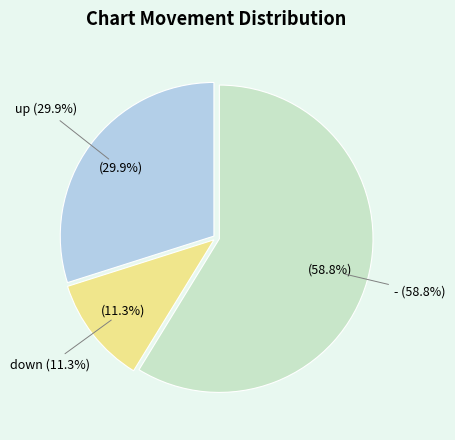

What is the largest slice in the pie chart?

-